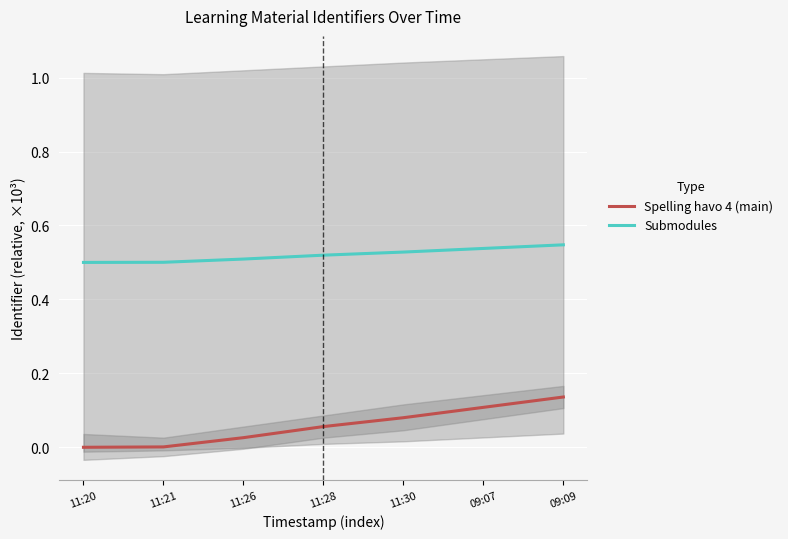

Which series has the largest total across all categories?

Submodules